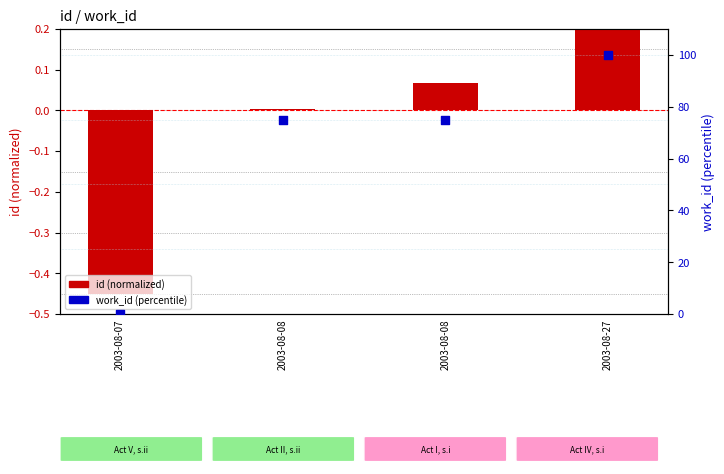

Which series has the largest Y range (max minus min)?

work_id (percentile)